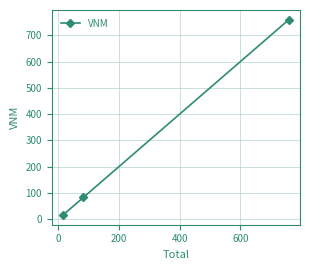

What is the sum of all values?

857.8